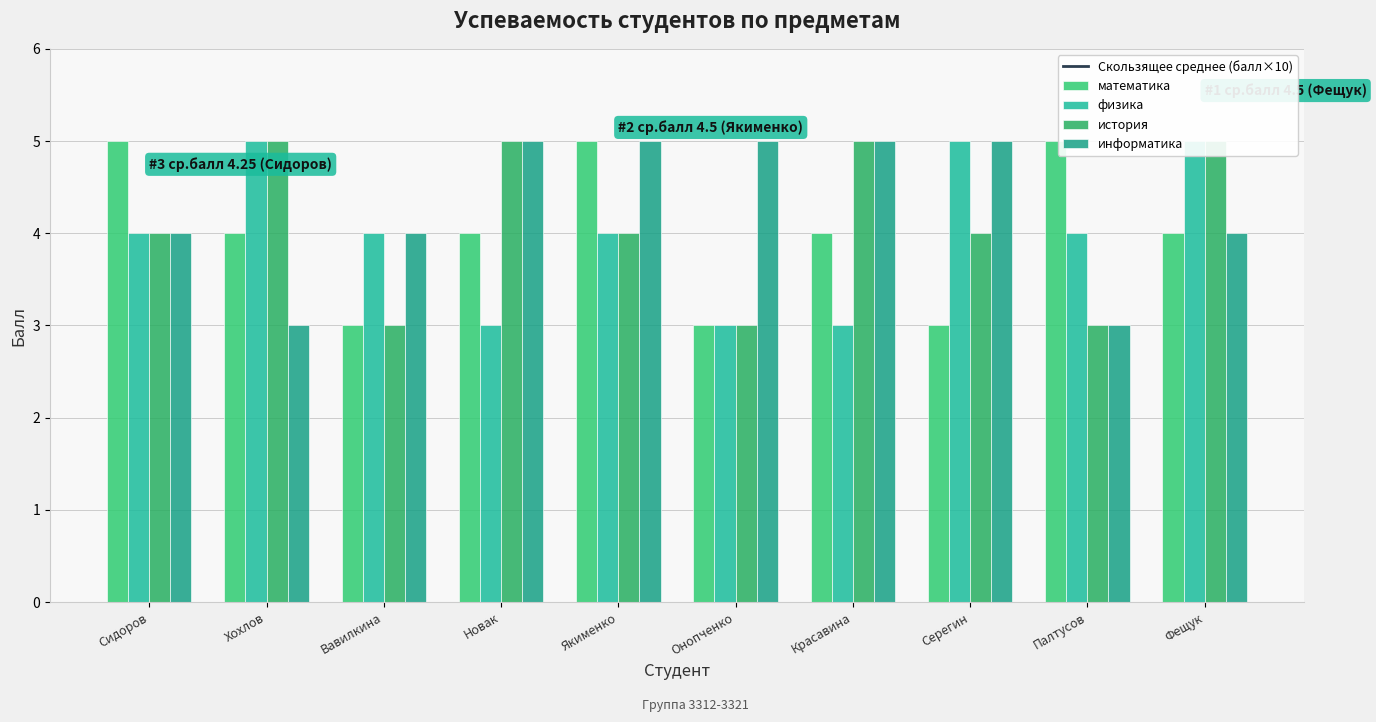

Rank the series at Хохлов from highest to lowest value.

Скользящее среднее (балл×10), физика, история, математика, информатика